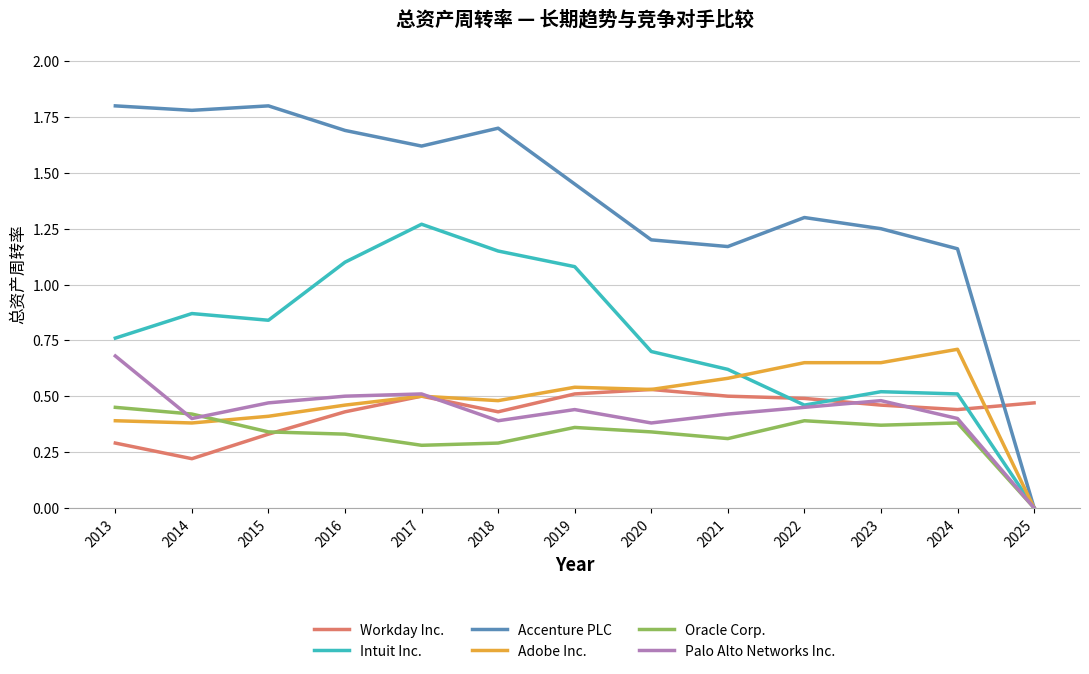

Is this an area chart (filled region under the line)?

No